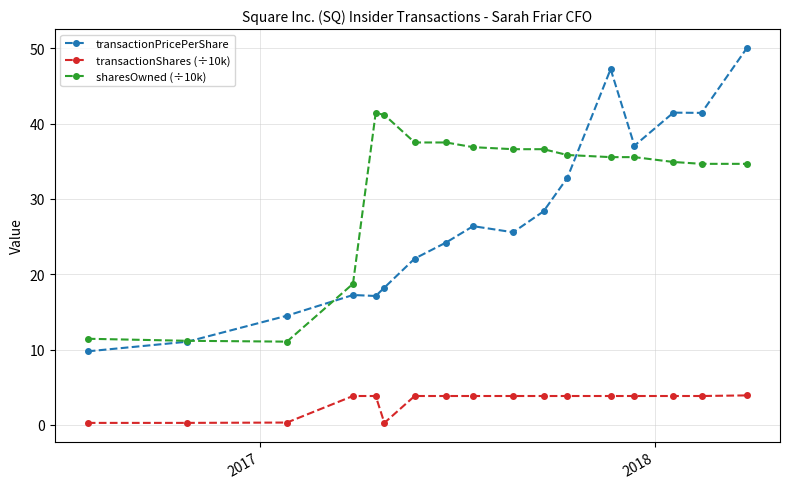

True or false: transactionPricePerShare has more than 0 points higher than both neighbors.

True